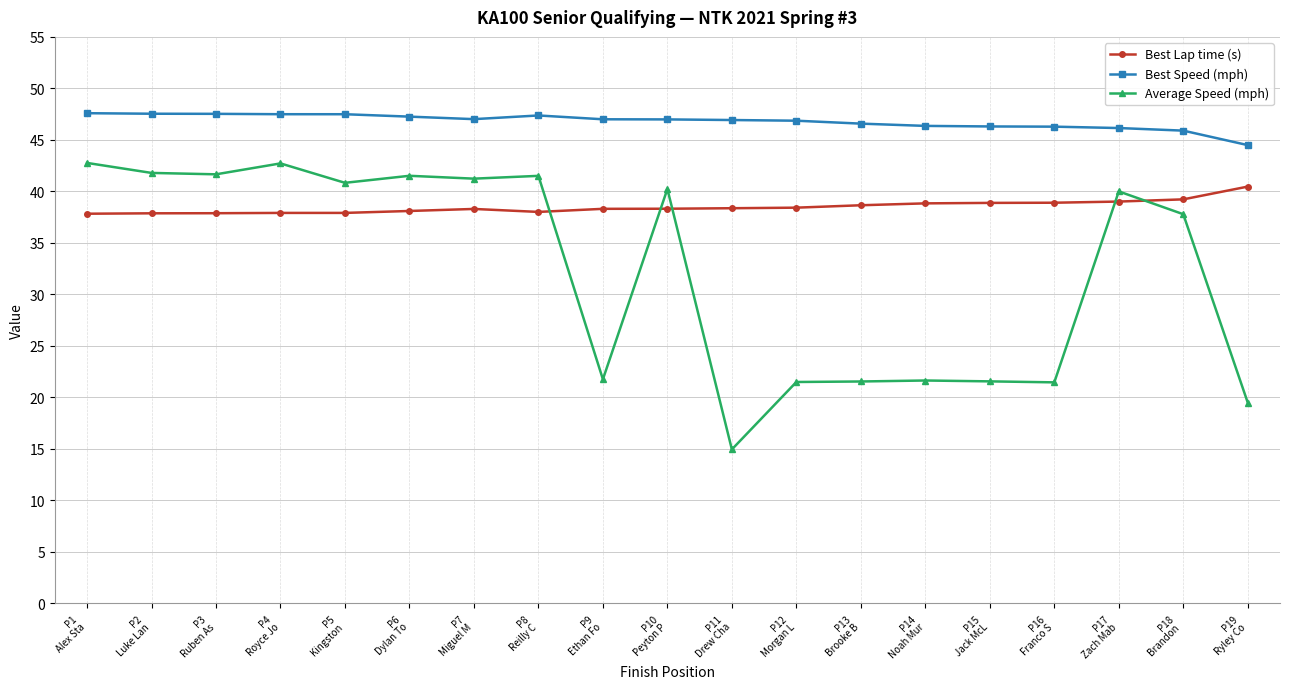

True or false: Best Speed (mph) and Best Lap time (s) intersect in this chart.

False